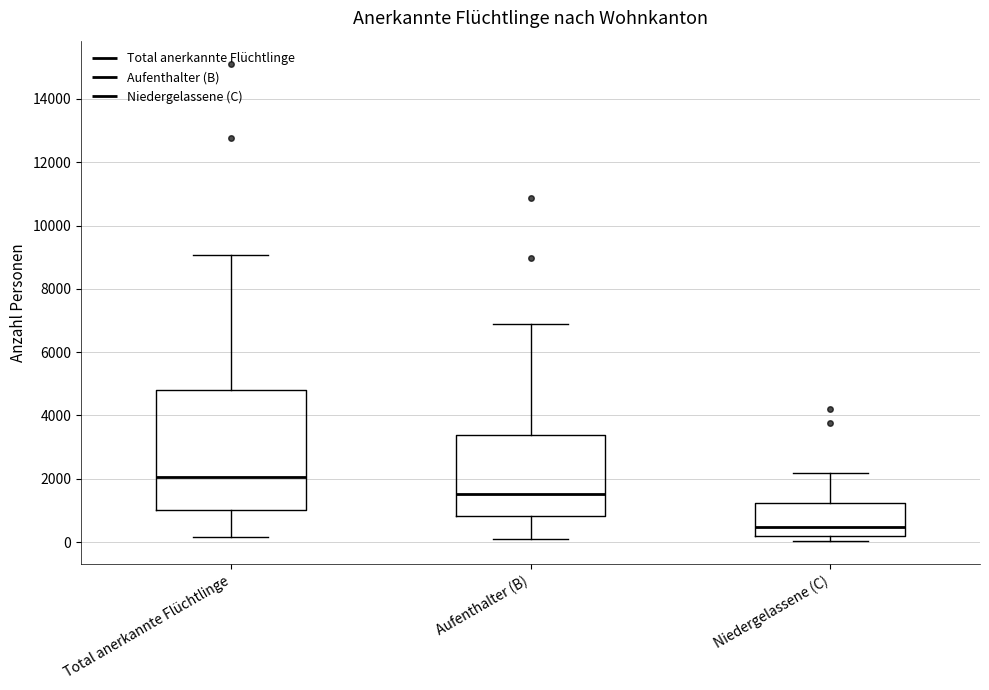

Which box is the tallest, from its lower edge to its upper edge?

Total anerkannte Flüchtlinge